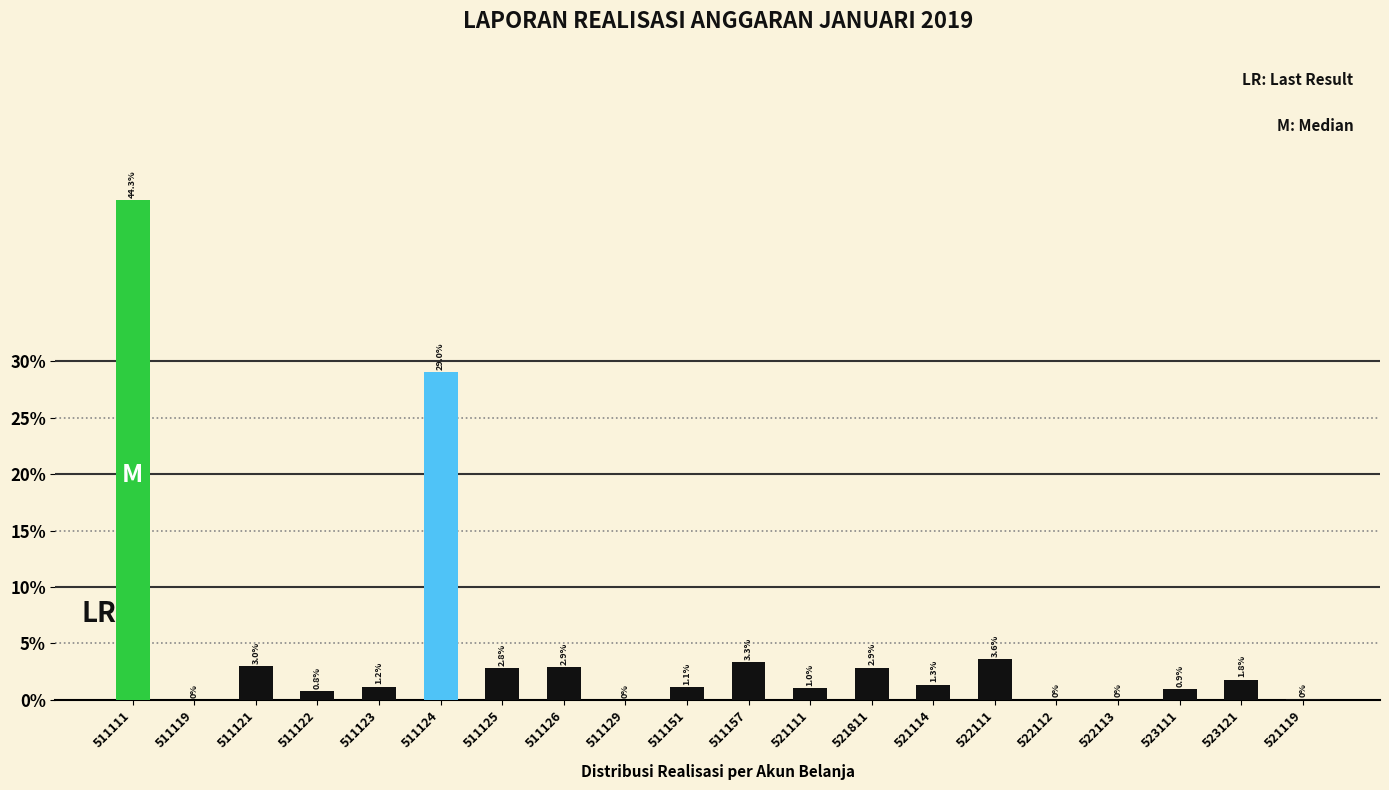

Which label corresponds to the largest value in the chart?

511111